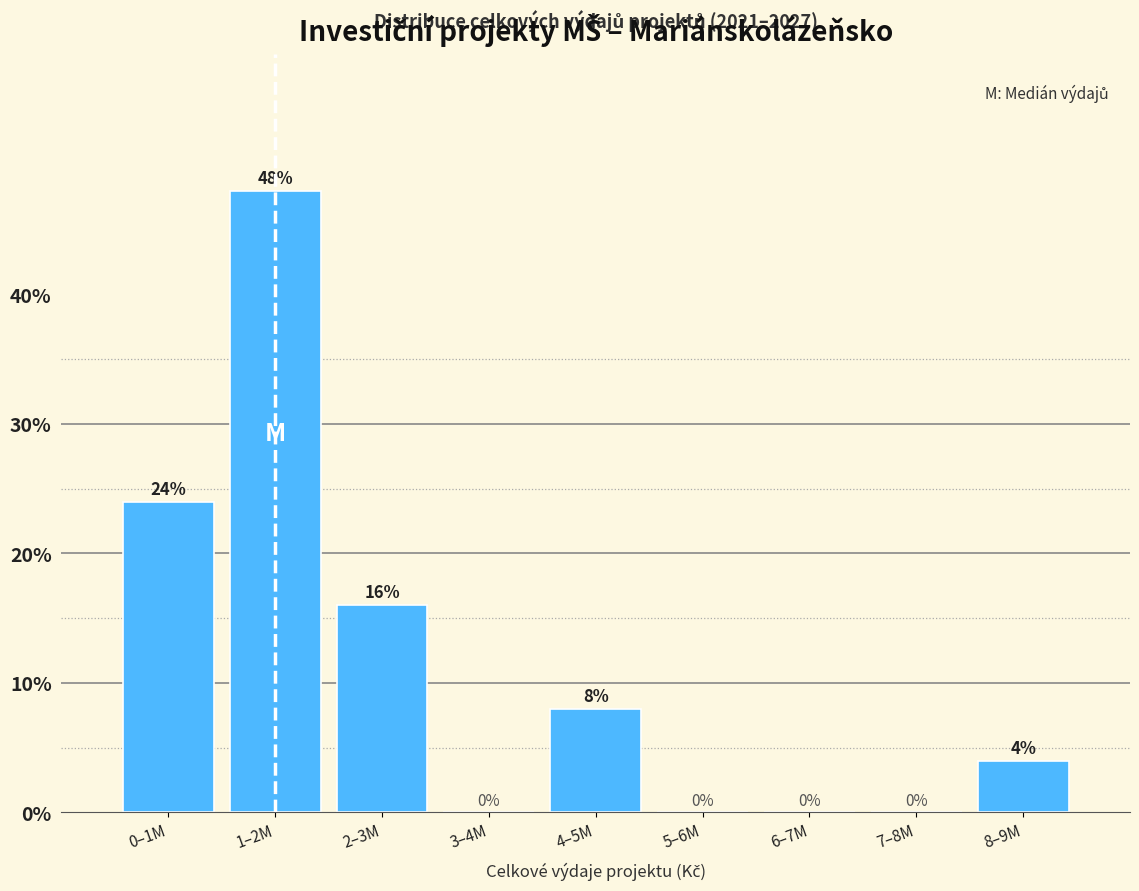

Reading left to right, list all the values displayed in this chart.

0–1M=24	1–2M=48	2–3M=16	3–4M=0	4–5M=8	5–6M=0	6–7M=0	7–8M=0	8–9M=4